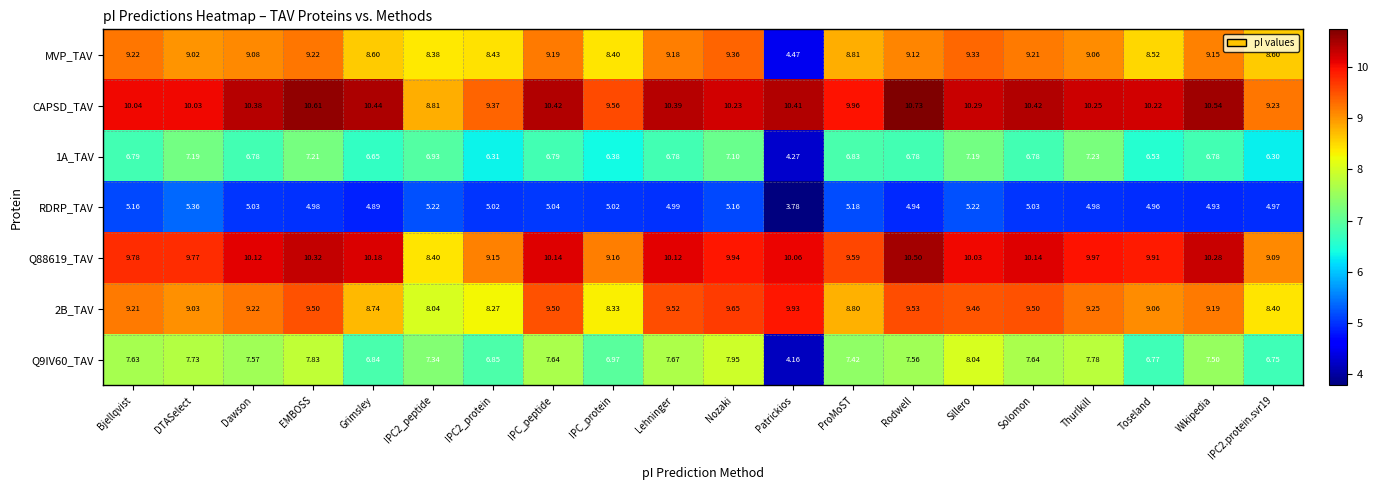

Which series has the widest spread of values?

MVP_TAV